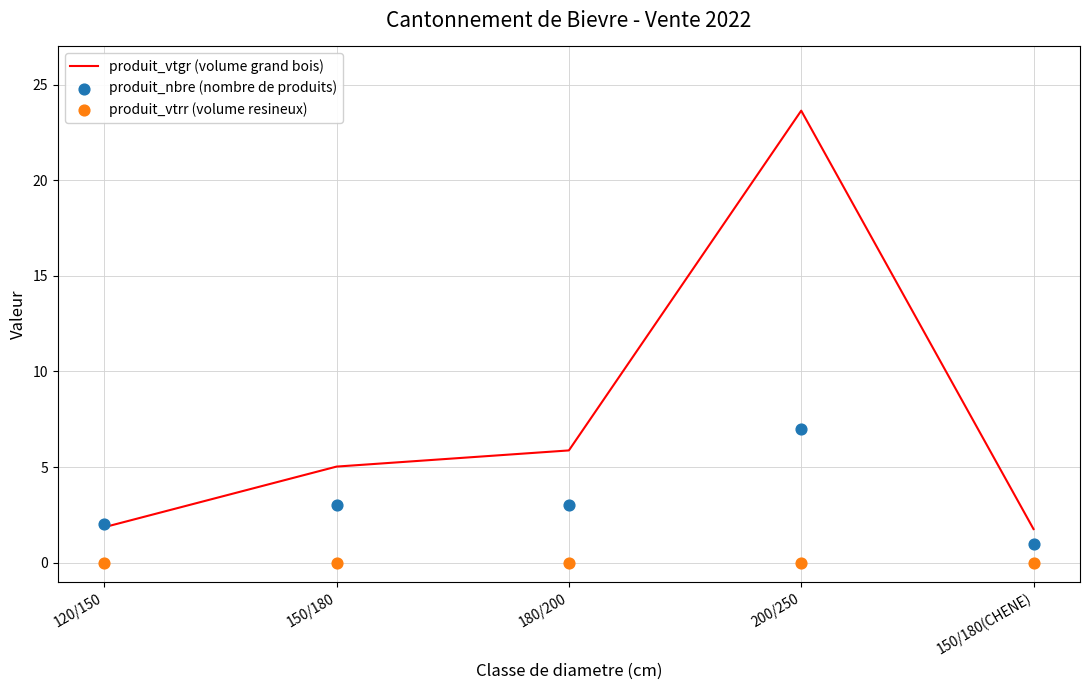

What is the total value across all series at 180/200?

8.9